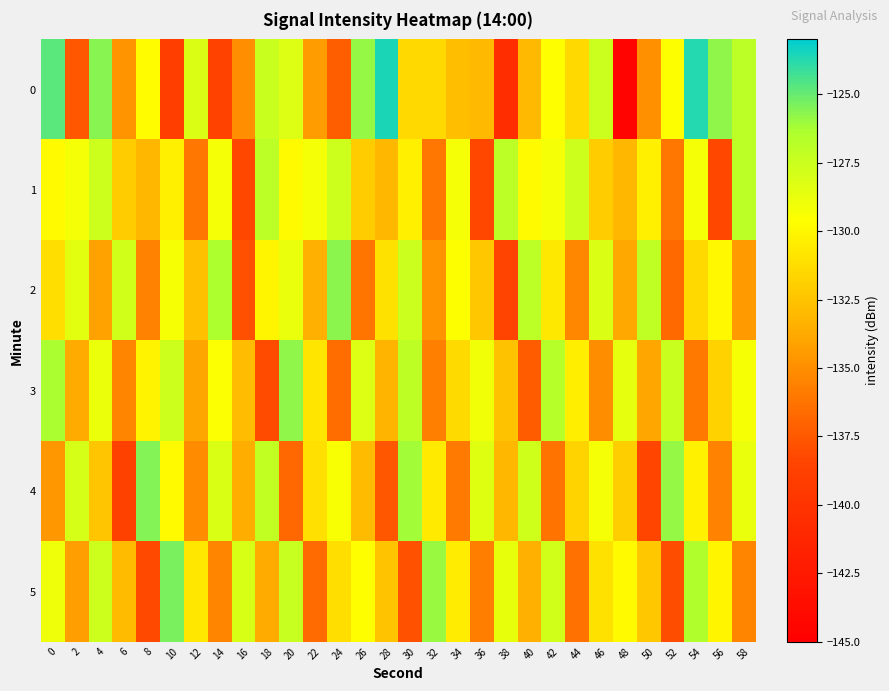

Which has a higher value, 24 or 20?

20